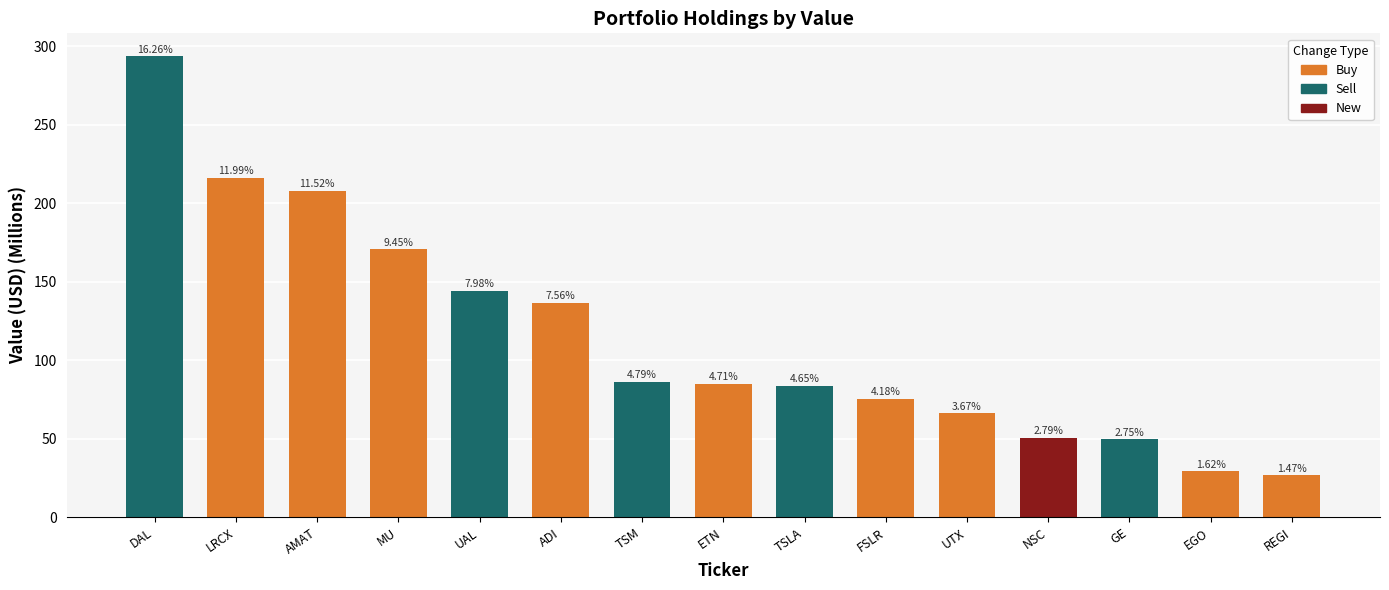

What is the sum of the values at REGI and MU?

197.1